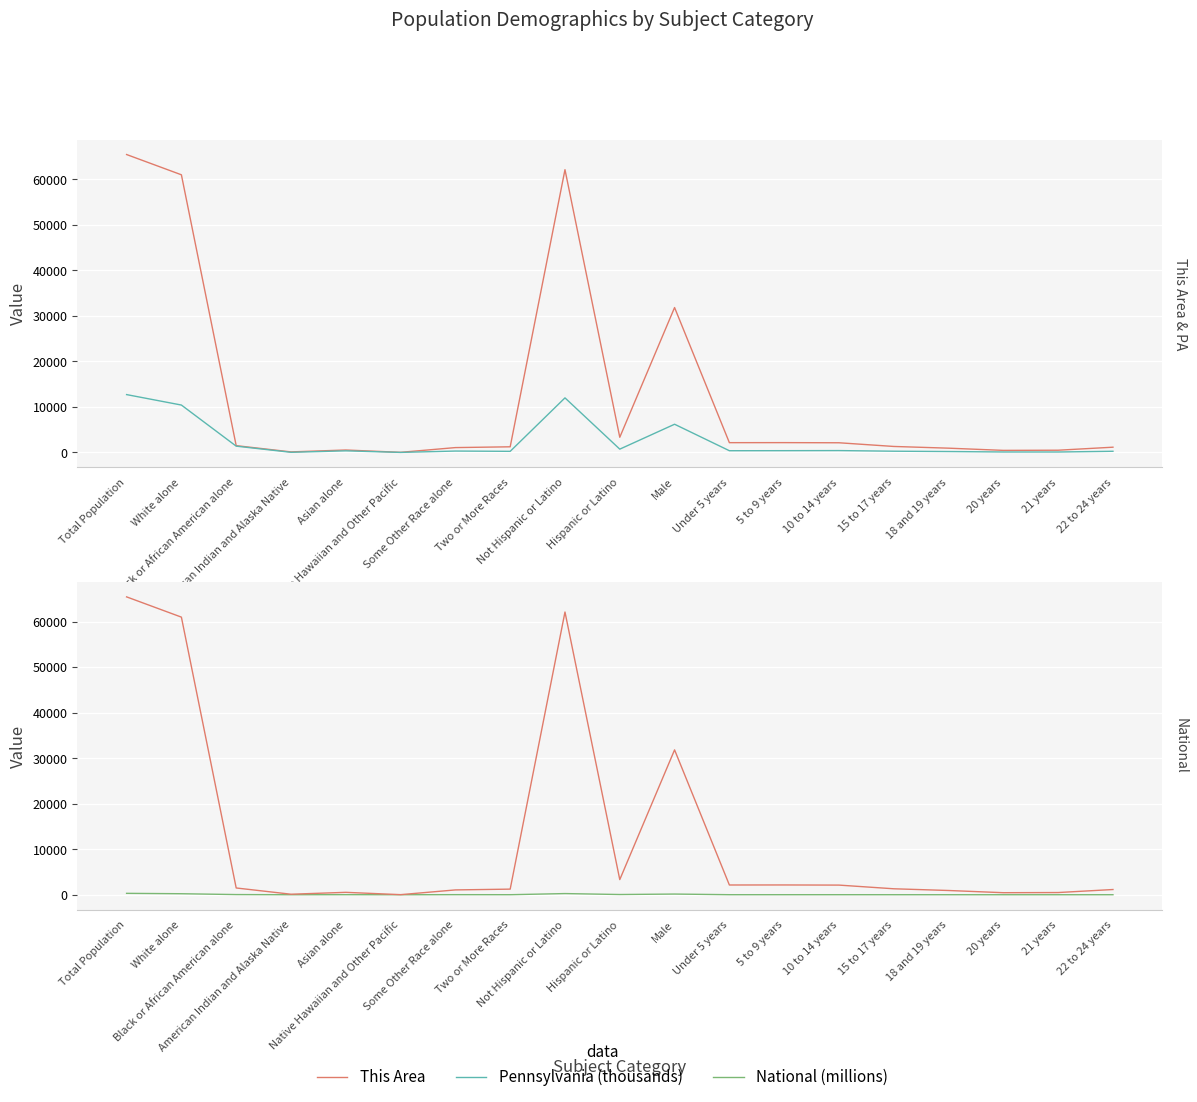

How many data points in National (millions) are less than 10?

8